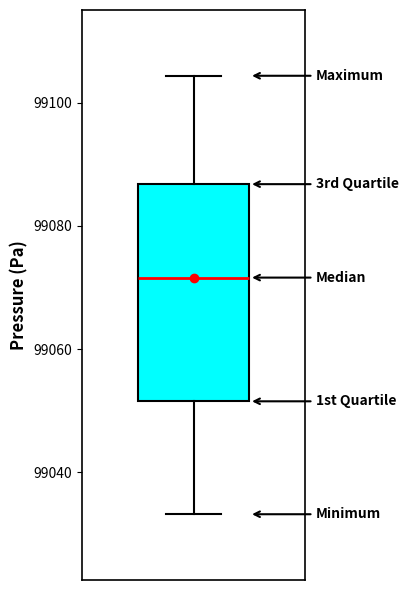

Read this box plot against the y-axis: the position of the median line, the range covered by the box, and the ends of both whiskers. The values are not printed on the chart, so give them approximately, as read against the axis.

median 99072, box 99052 to 99086, whiskers 99034 to 99104